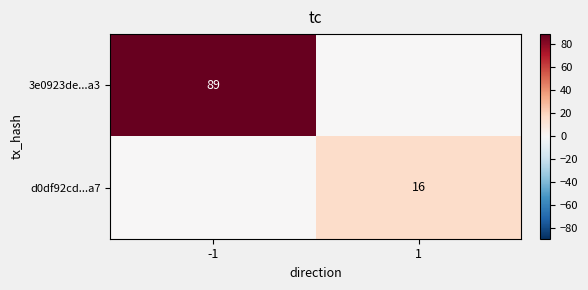

Is the value of 3e0923de...a3 at -1 greater than the value of d0df92cd...a7 at 1?

Yes